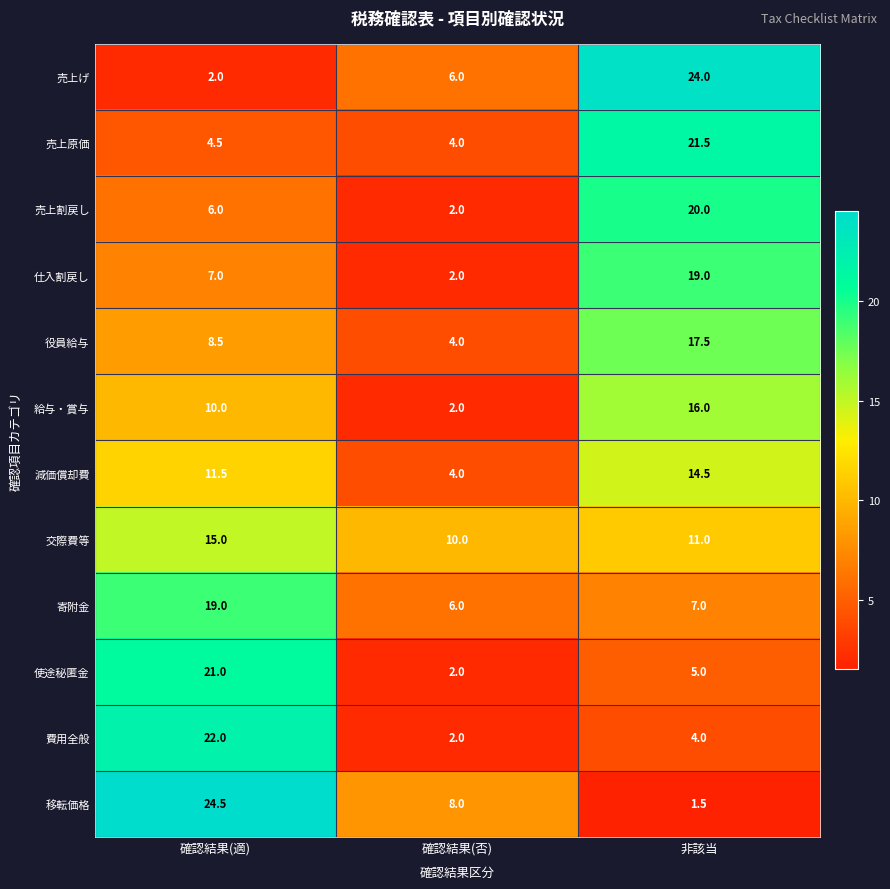

What is the average value of the 売上原価 series?

10.0